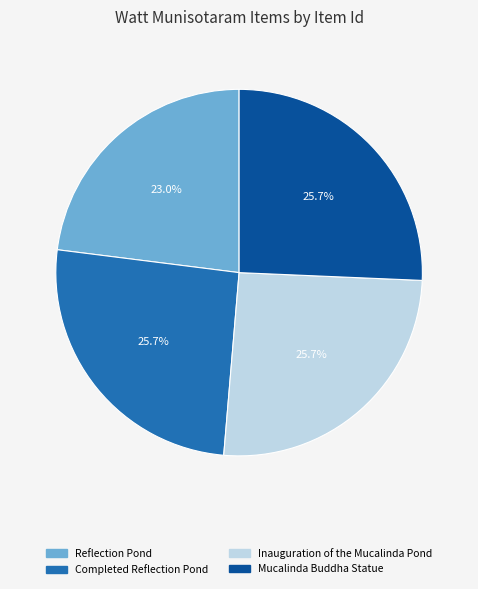

To the nearest percent, what portion does Completed Reflection Pond represent?

26%